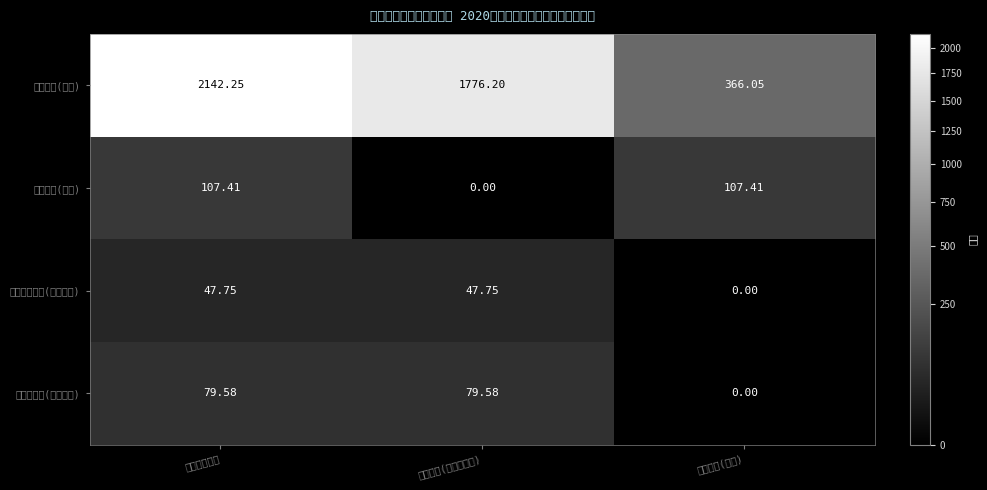

What is the sum of all 住房公积金(住房保障) values?

159.2